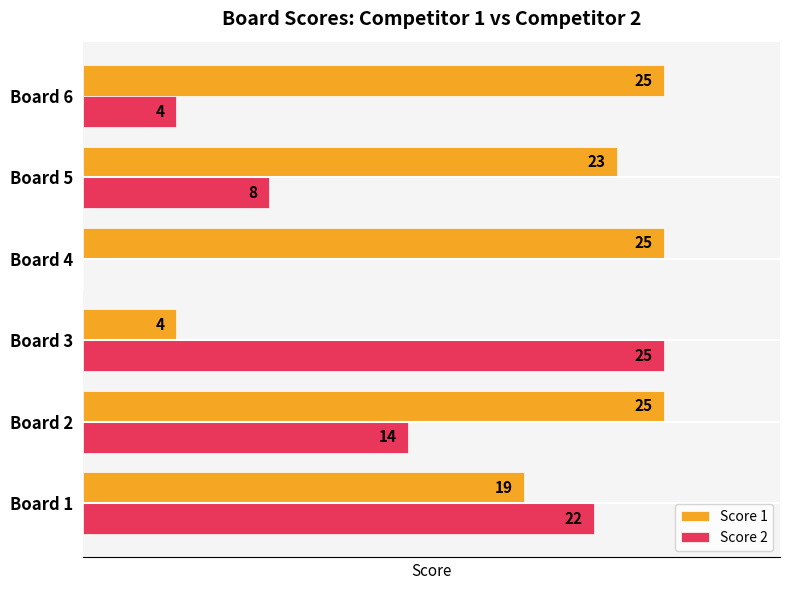

At which label is Score 2 closest to 12?

Board 2